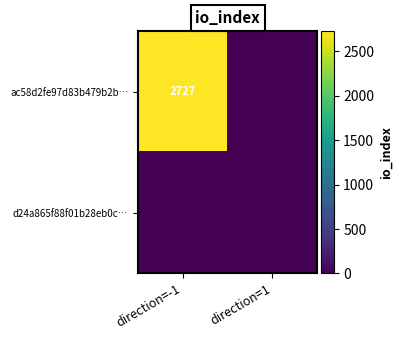

Is it true that ac58d2fe97d83b479b2b… equals 4120 at direction=-1?

False